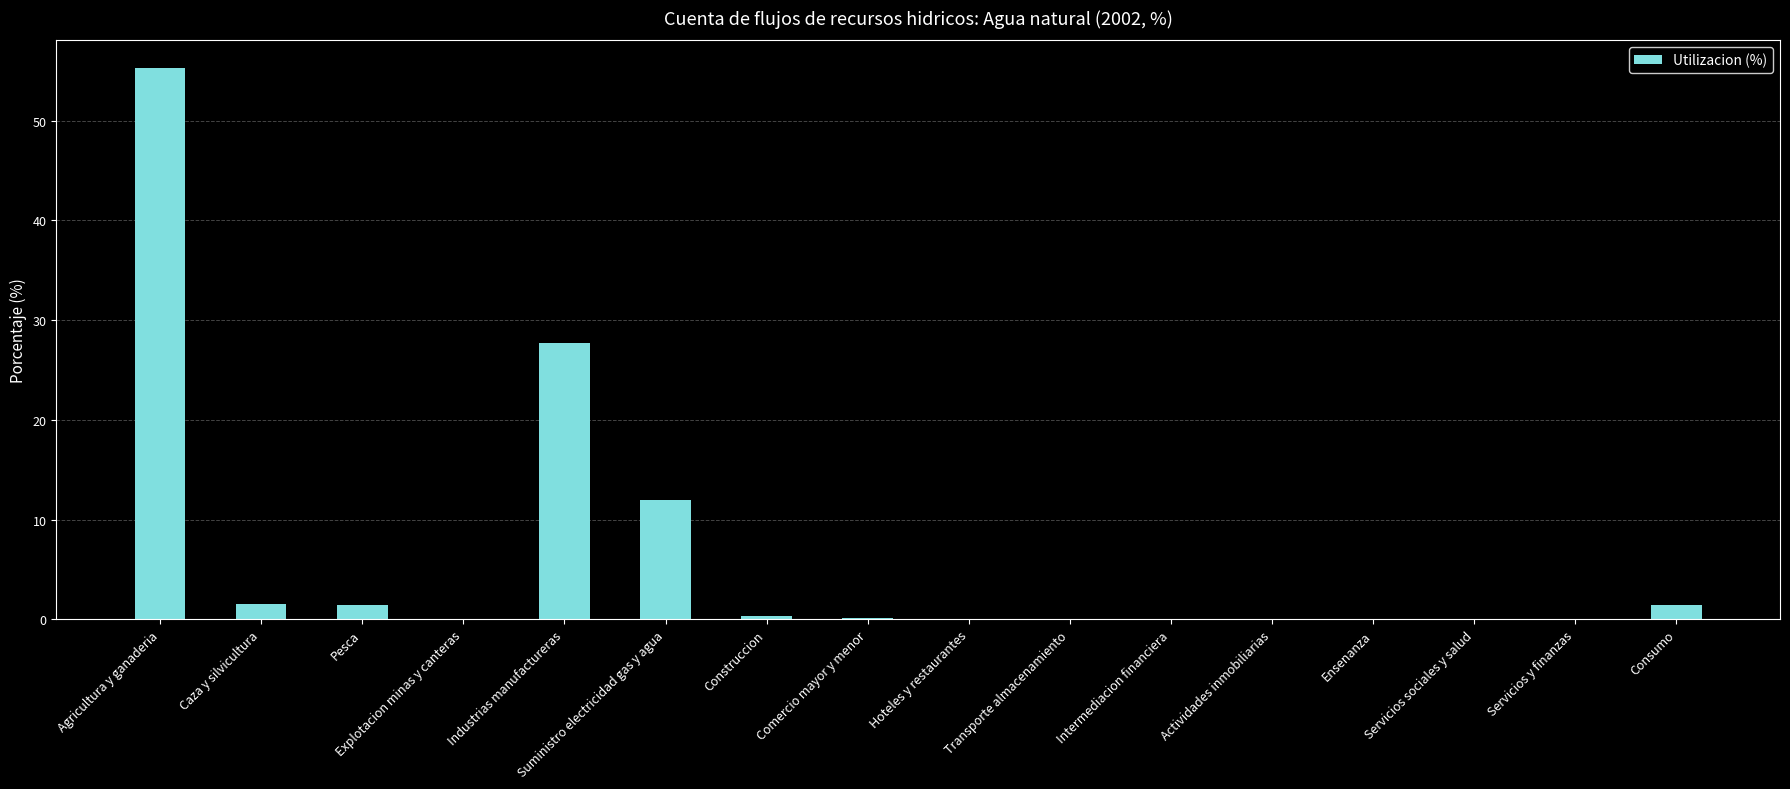

Read the value at Agricultura y ganaderia.

55.3